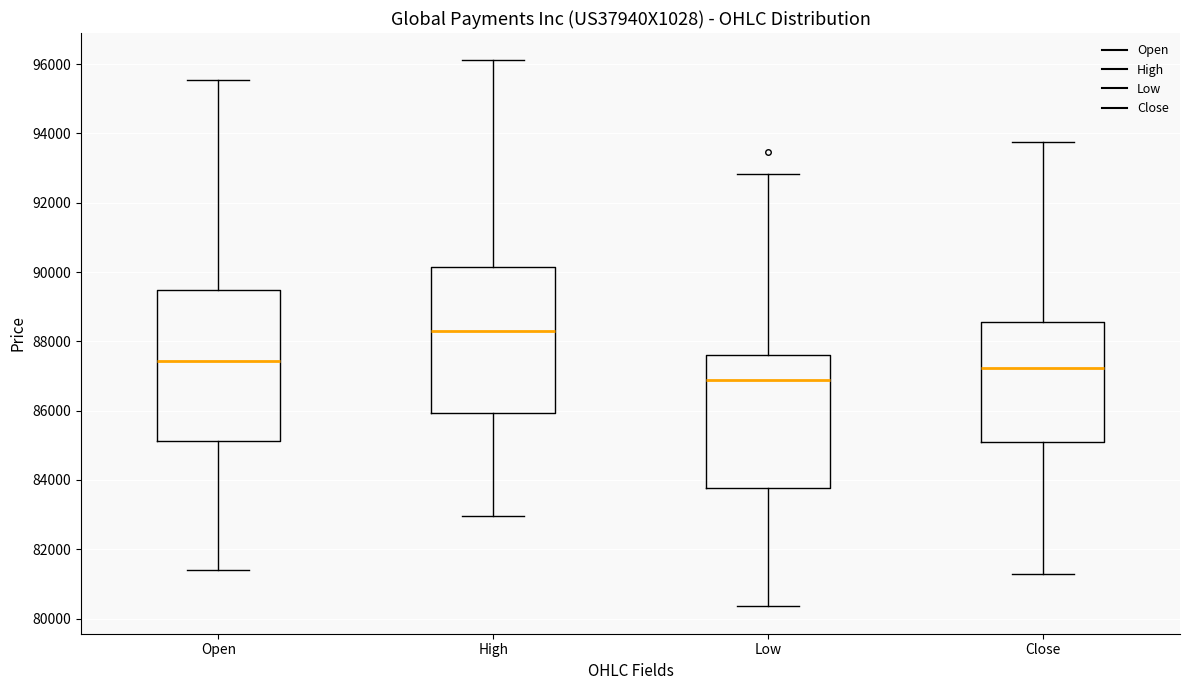

Reading left to right, read every box against the y-axis: the position of its median line, the range the box covers, and the ends of its whiskers. The values are not printed on the chart, so give them approximately, as read against the axis.

Open: median 87400, box 85200 to 89400, whiskers 81400 to 95600
High: median 88200, box 86000 to 90200, whiskers 83000 to 96200
Low: median 86800, box 83800 to 87600, whiskers 80400 to 92800
Close: median 87200, box 85000 to 88600, whiskers 81200 to 93800